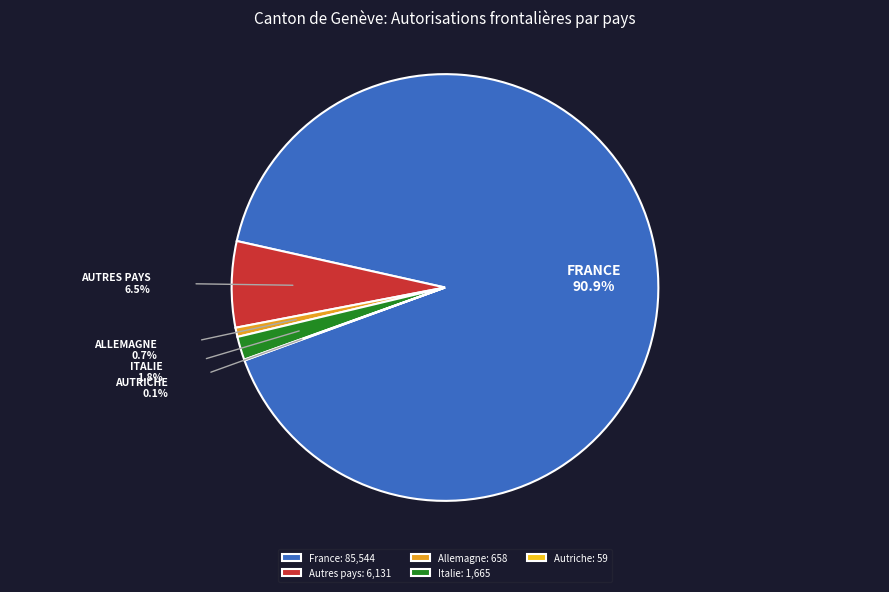

Which category has the biggest portion of the pie?

France: 85,544